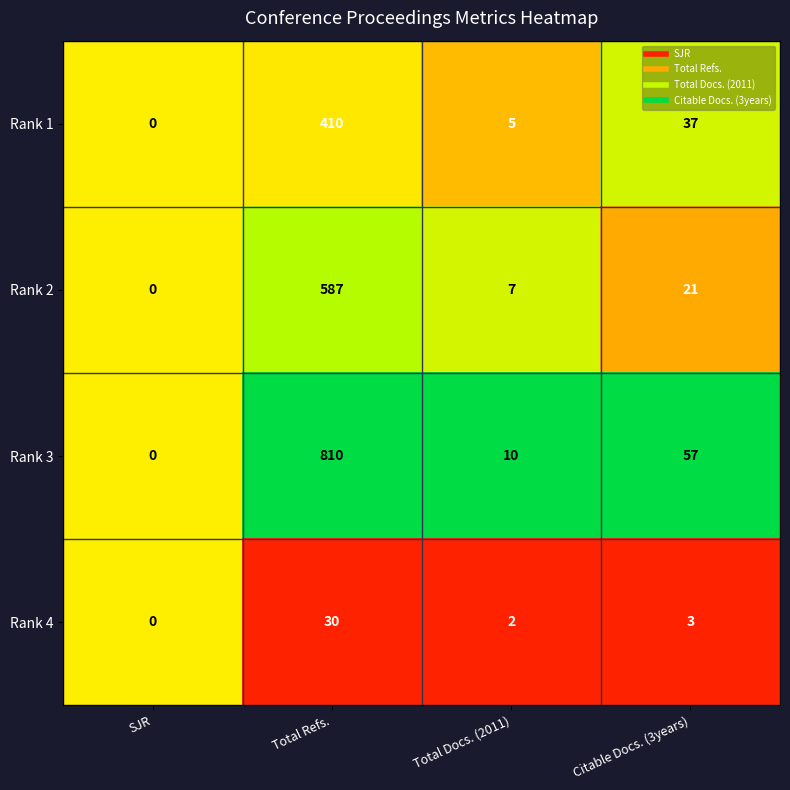

Between Total Refs. and Citable Docs. (3years), which series saw the biggest shift?

Rank 3